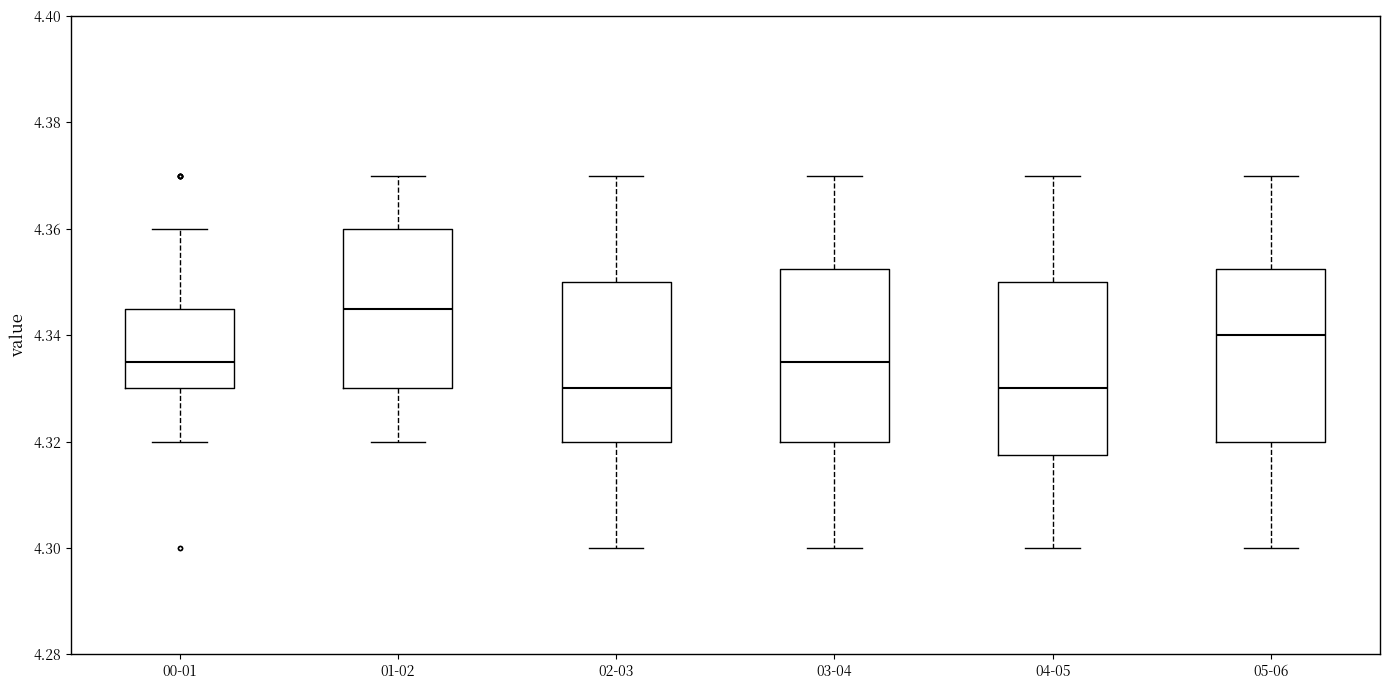

Reading left to right, read every box against the y-axis: the position of its median line, the range the box covers, and the ends of its whiskers. The values are not printed on the chart, so give them approximately, as read against the axis.

00-01: median 4.336, box 4.330 to 4.346, whiskers 4.320 to 4.360
01-02: median 4.346, box 4.330 to 4.360, whiskers 4.320 to 4.370
02-03: median 4.330, box 4.320 to 4.350, whiskers 4.300 to 4.370
03-04: median 4.336, box 4.320 to 4.352, whiskers 4.300 to 4.370
04-05: median 4.330, box 4.318 to 4.350, whiskers 4.300 to 4.370
05-06: median 4.340, box 4.320 to 4.352, whiskers 4.300 to 4.370